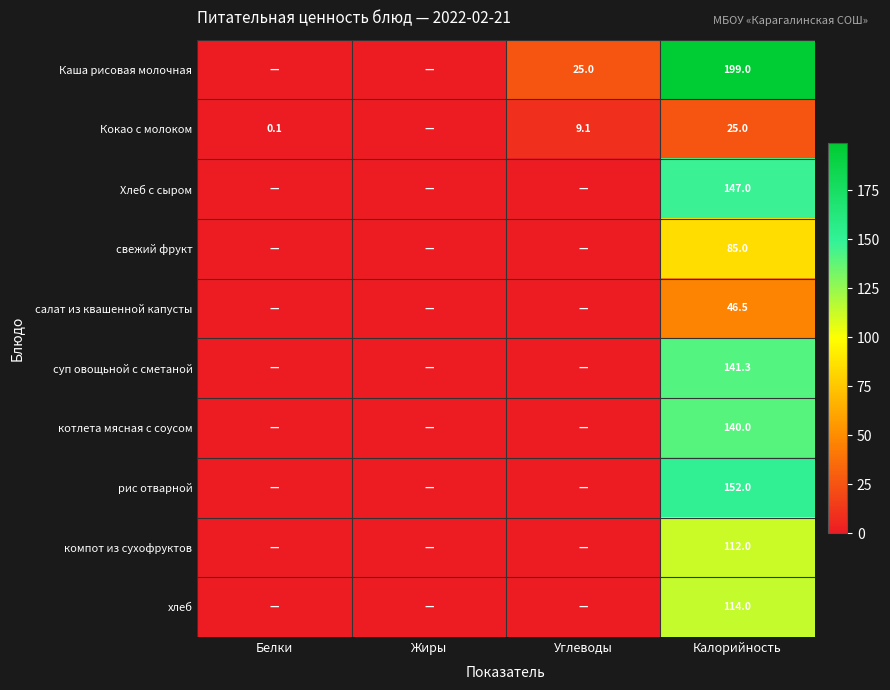

Is it true that суп овощьной с сметаной equals 42.7 at Калорийность?

False